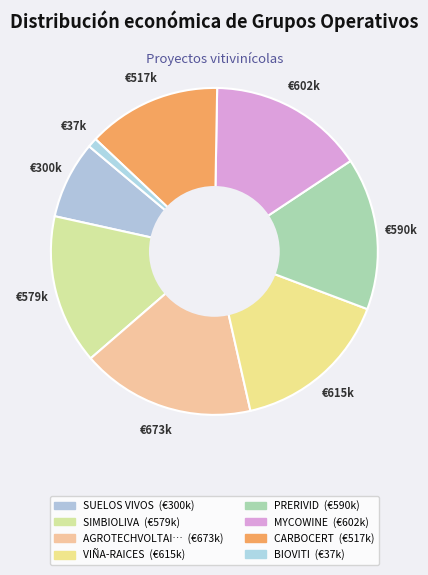

How many segments does this pie chart have?

8